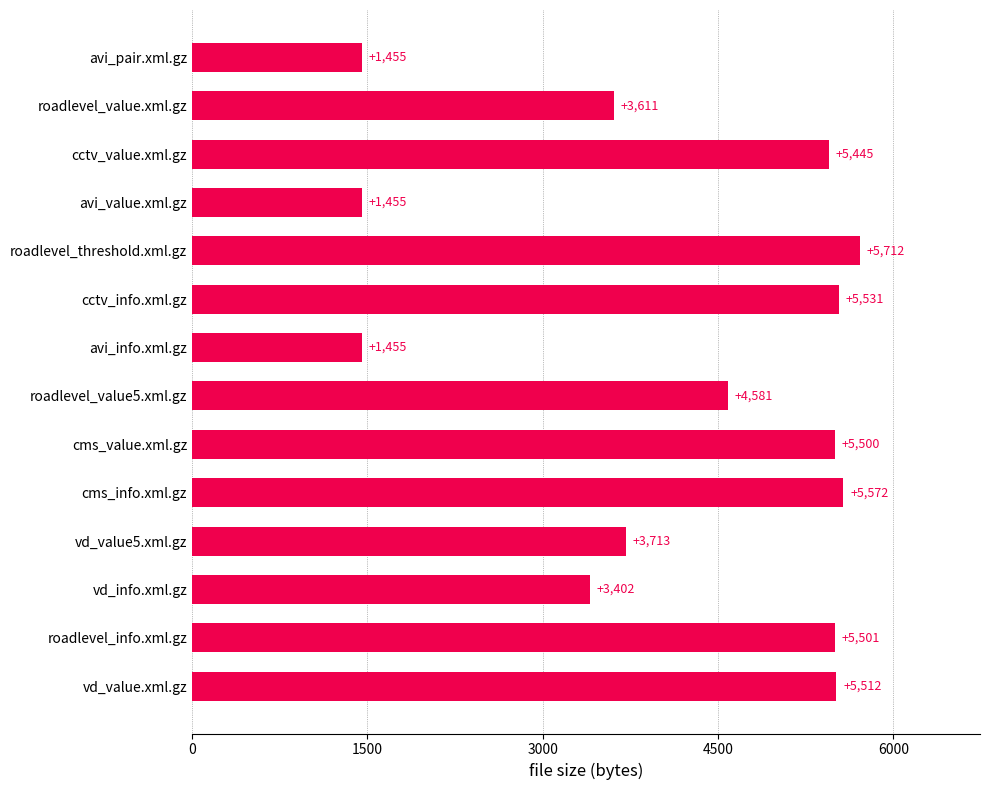

What is the approximate value at cctv_info.xml.gz?

5531